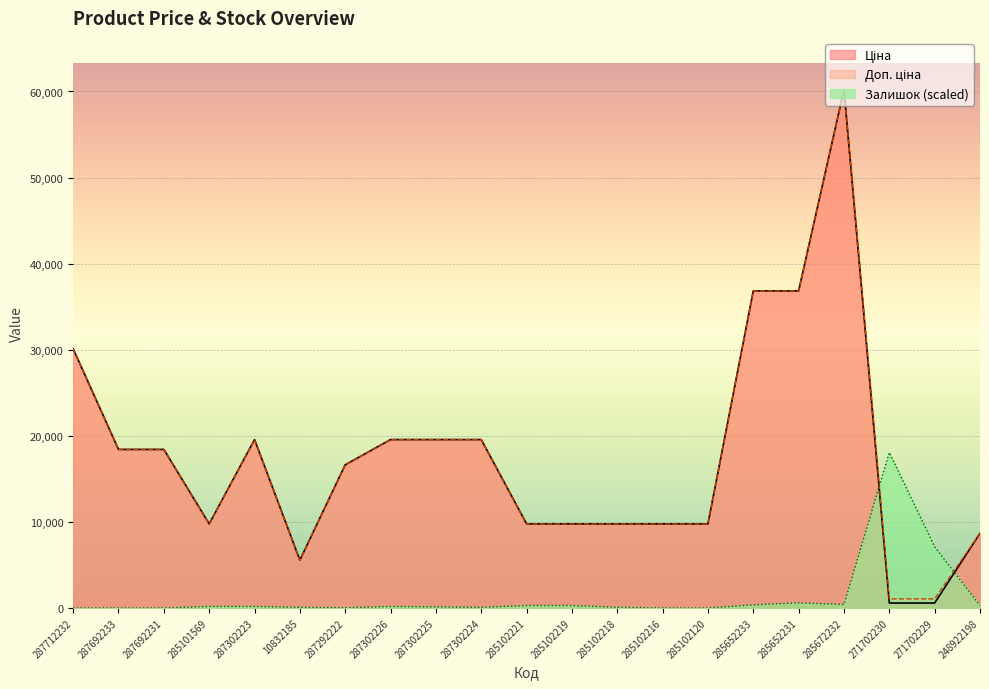

Reading left to right, list all the values displayed in this chart.

Ціна: 287712232=30102.8	287692233=18420.9	287692231=18420.9	285101569=9775.5	287302223=19564.9	10832185=5560.3	287292222=16636.8	287302226=19564.9	287302225=19564.9	287302224=19564.9	285102221=9775.5	285102219=9775.5	285102218=9775.5	285102216=9775.5	285102120=9775.5	285652233=36841.8	285652231=36841.8	285672232=60205.6	271702230=578.1	271702229=578.1	248922198=8679.5
Доп. ціна: 287712232=30102.8	287692233=18420.9	287692231=18420.9	285101569=9775.5	287302223=19564.9	10832185=5560.3	287292222=16636.8	287302226=19564.9	287302225=19564.9	287302224=19564.9	285102221=9775.5	285102219=9775.5	285102218=9775.5	285102216=9775.5	285102120=9775.5	285652233=36841.8	285652231=36841.8	285672232=60205.6	271702230=1060.0	271702229=1060.0	248922198=8679.5
Залишок: 287712232=0.0	287692233=0.0	287692231=0.0	285101569=182.2	287302223=182.2	10832185=78.1	287292222=26.0	287302226=182.2	287302225=130.1	287302224=78.1	285102221=286.3	285102219=286.3	285102218=78.1	285102216=0.0	285102120=0.0	285652233=364.4	285652231=598.6	285672232=416.4	271702230=18061.7	271702229=7105.0	248922198=286.3